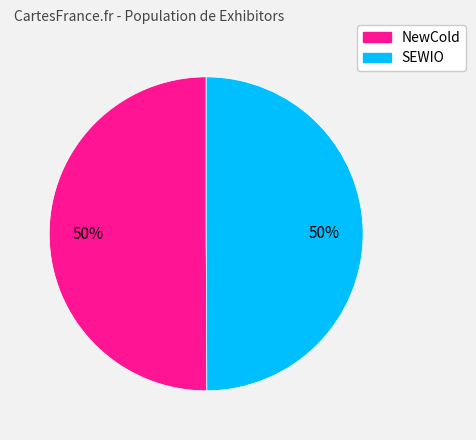

What is the ratio of the value at NewCold to the value at SEWIO?

1.0